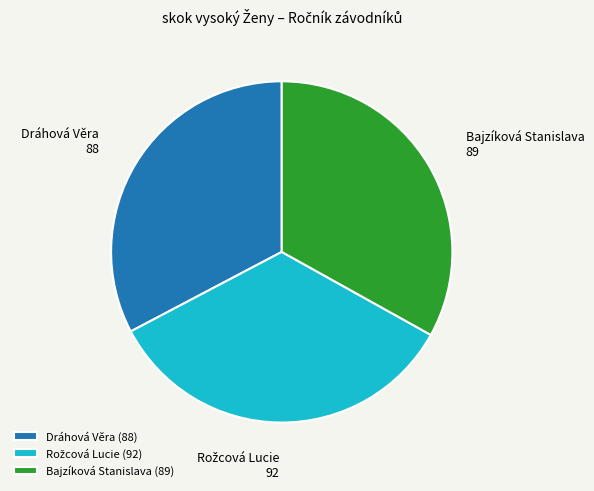

Does Bajzíková Stanislava account for over 50% of the chart?

No